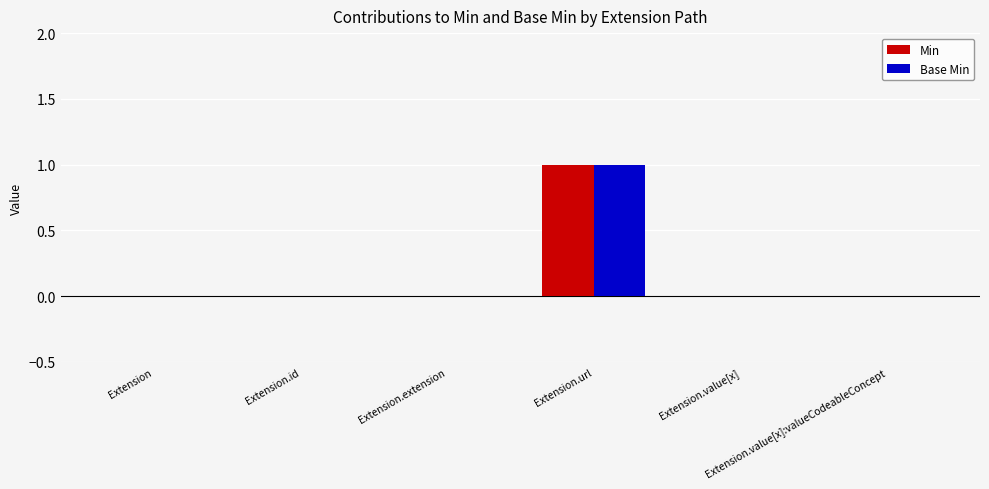

How many series are shown in this chart?

2